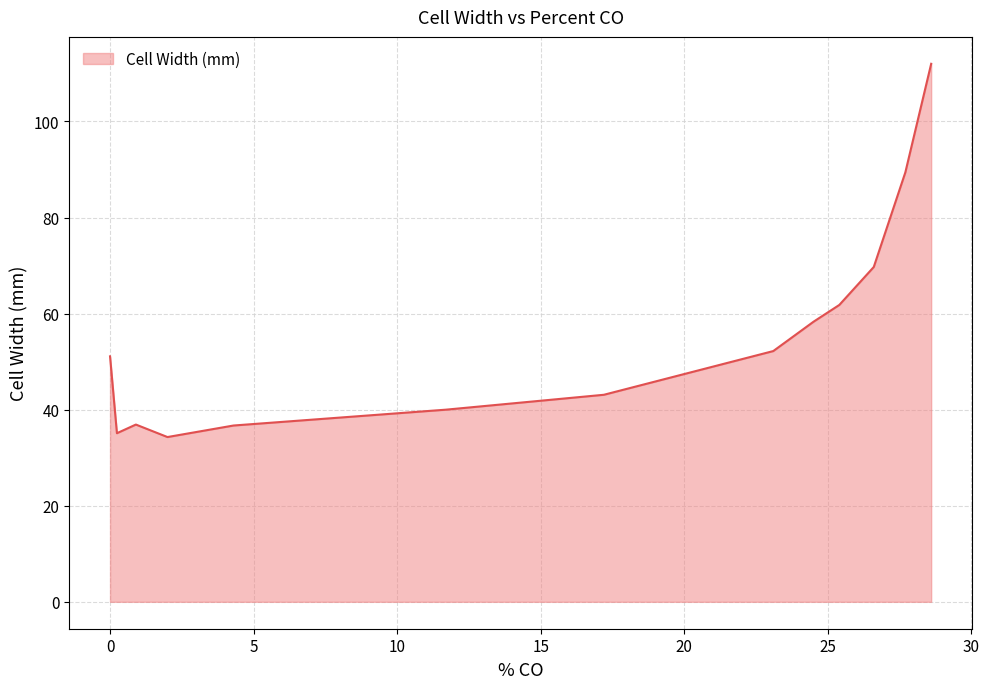

What is the difference between the maximum and minimum values?

77.7